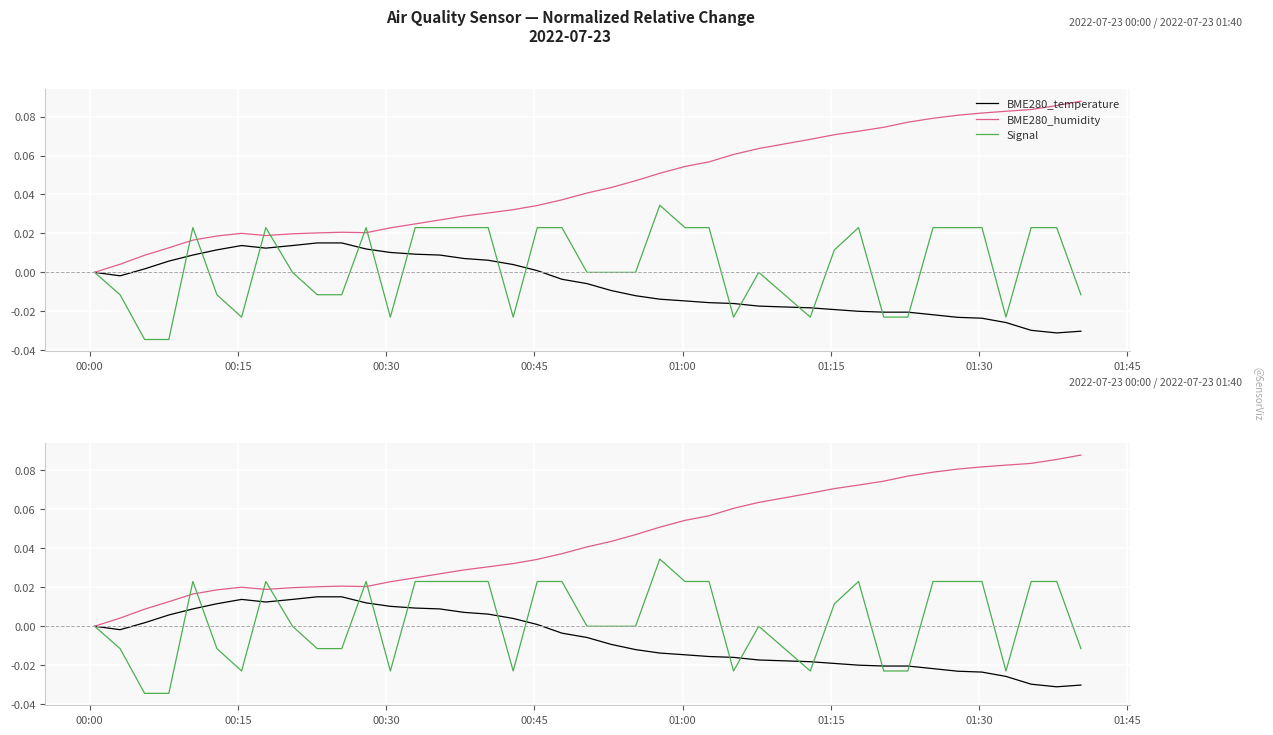

What are all the series names shown in the legend?

BME280_temperature, BME280_humidity, Signal